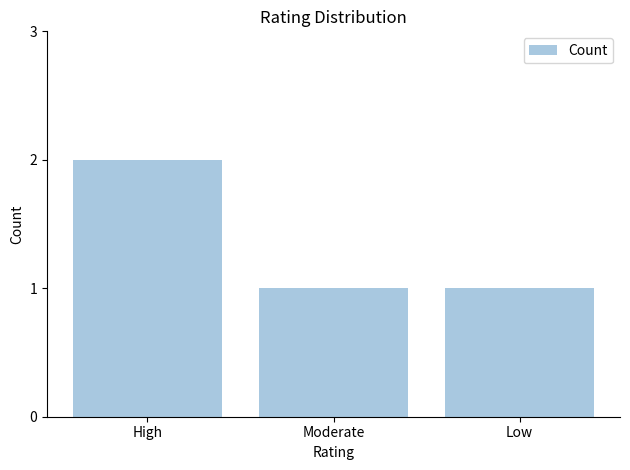

Reading left to right, what are all the values shown in this chart?

2	1	1